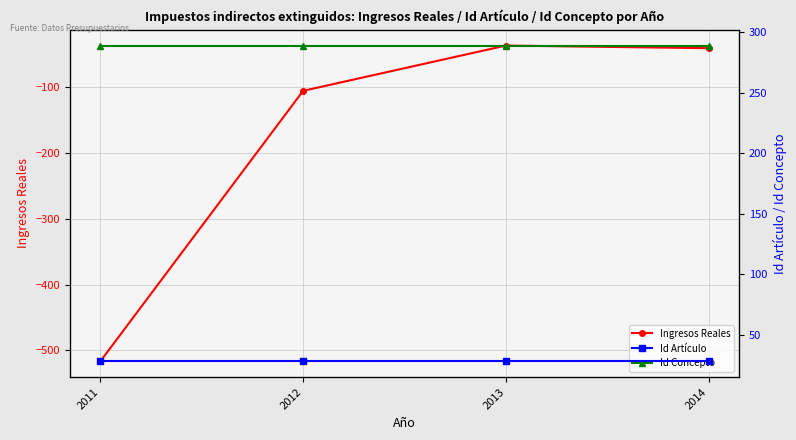

The Id Concepto series shows 129.7 at 2013. True or false?

False